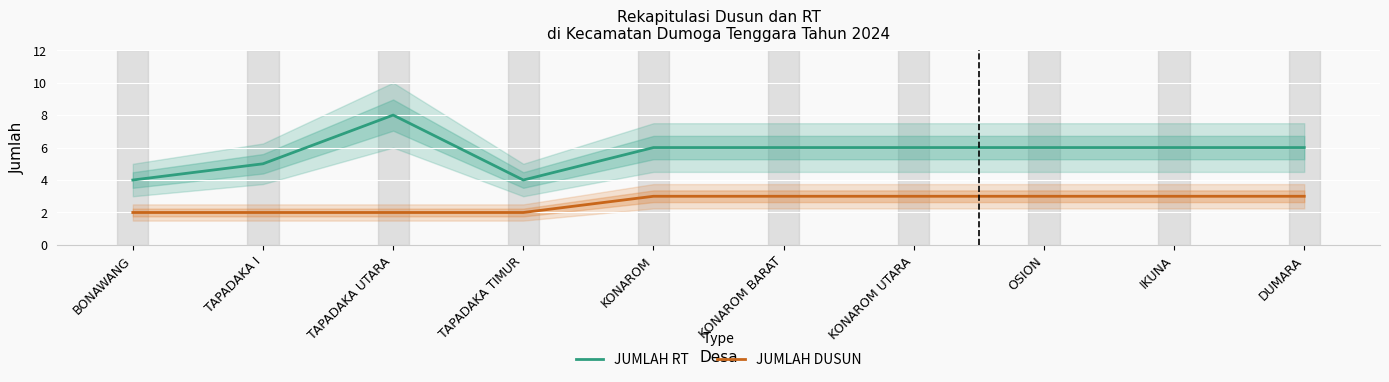

Reading left to right, extract all data points from this chart.

JUMLAH RT: 4	5	8	4	6	6	6	6	6	6
JUMLAH DUSUN: 2	2	2	2	3	3	3	3	3	3